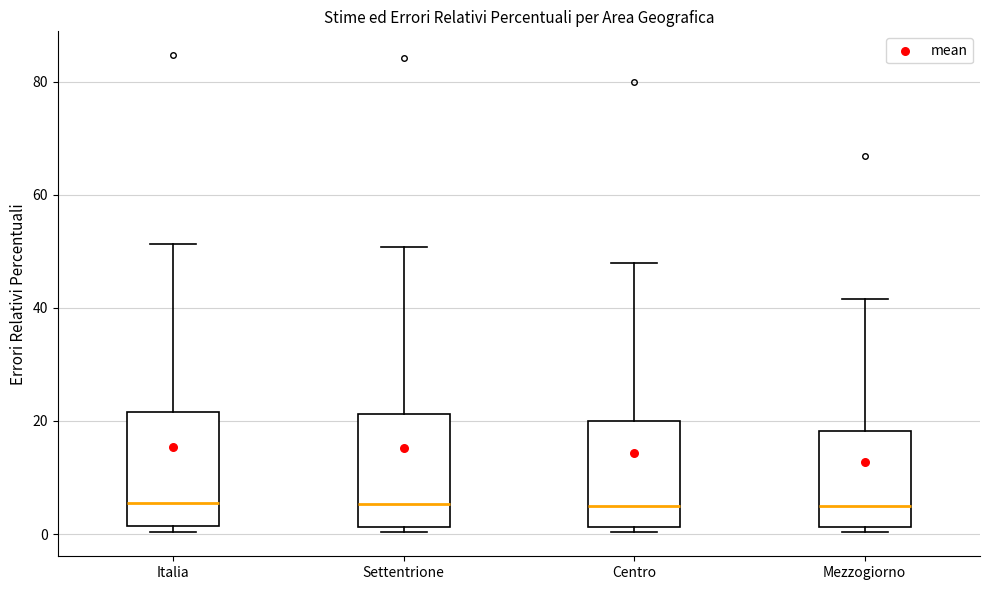

Reading left to right, transcribe this box plot: for each box, give where its median line is, the range the box spans, and where its two whiskers end, as read against the y-axis. The values are not printed on the chart, so give them approximately, as read against the axis.

Italia: median 6, box 2 to 22, whiskers 0 to 52
Settentrione: median 6, box 2 to 22, whiskers 0 to 50
Centro: median 4, box 2 to 20, whiskers 0 to 48
Mezzogiorno: median 4, box 2 to 18, whiskers 0 to 42